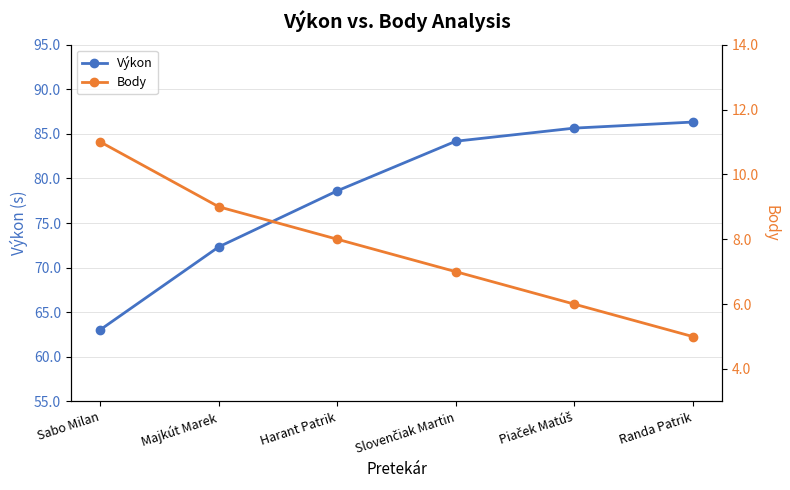

True or false: Výkon and Body cross at least once.

False